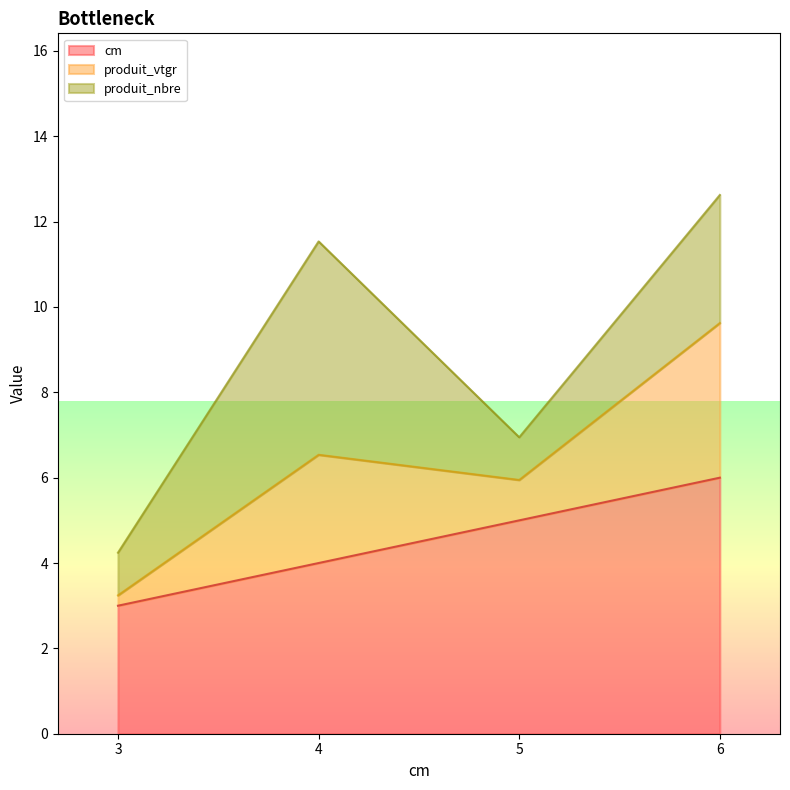

The produit_vtgr series shows 2.5 at 4. True or false?

True